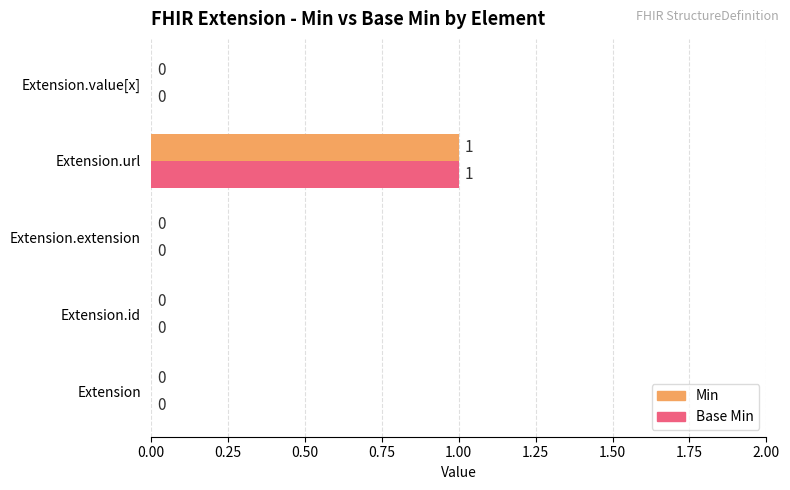

At which category is the sum across all series the highest?

Extension.url